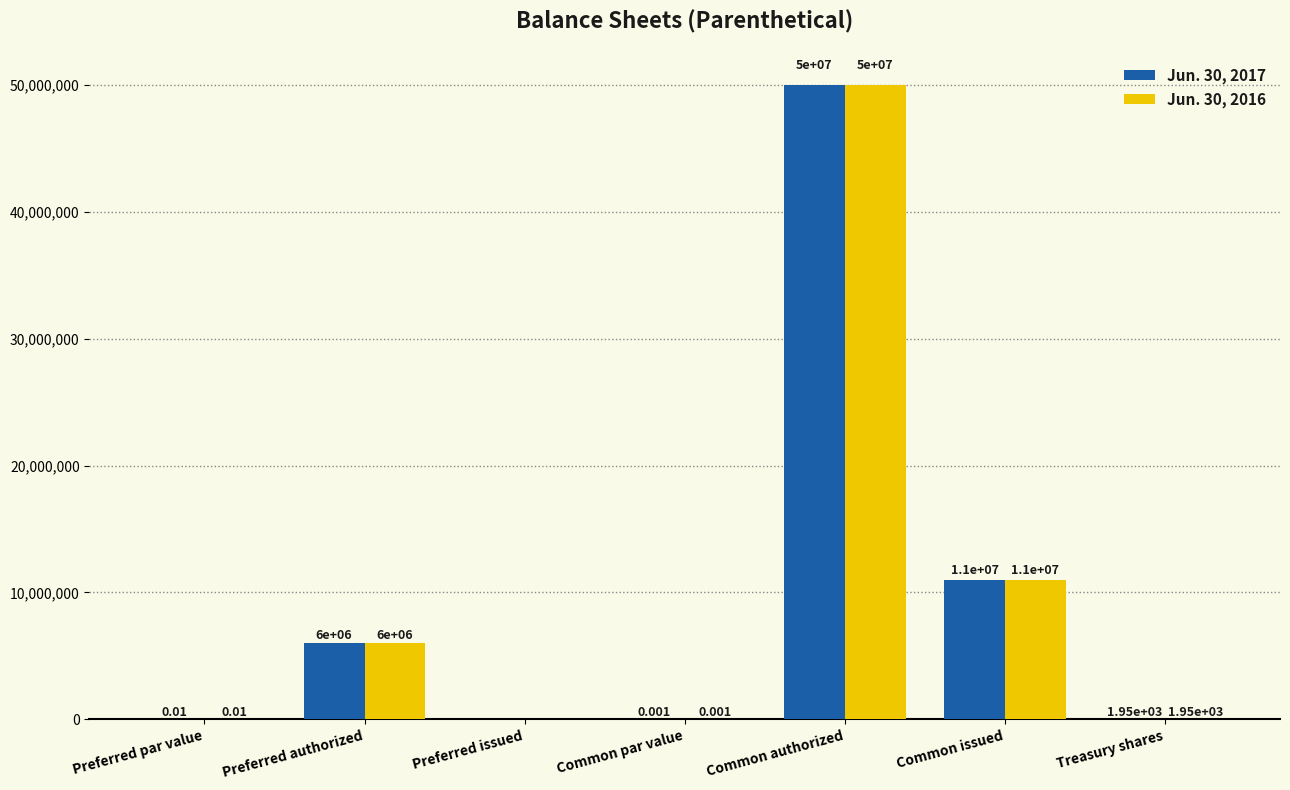

Where is Jun. 30, 2017 nearest to the value 25000000?

Common issued